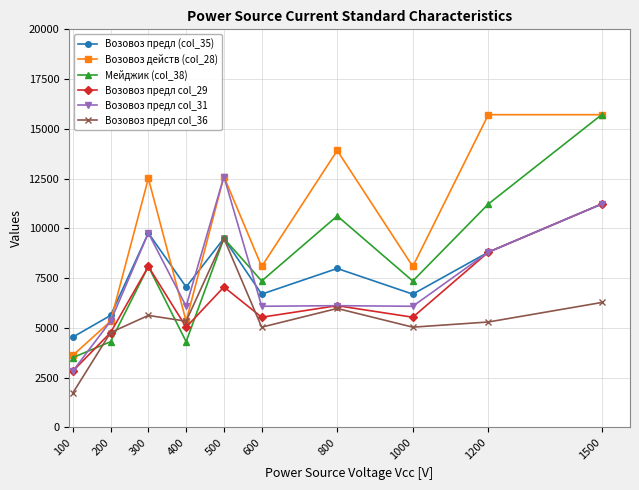

Is the value of Мейджик (col_38) at 1500 greater than the value of Возовоз предл col_36 at 300?

Yes